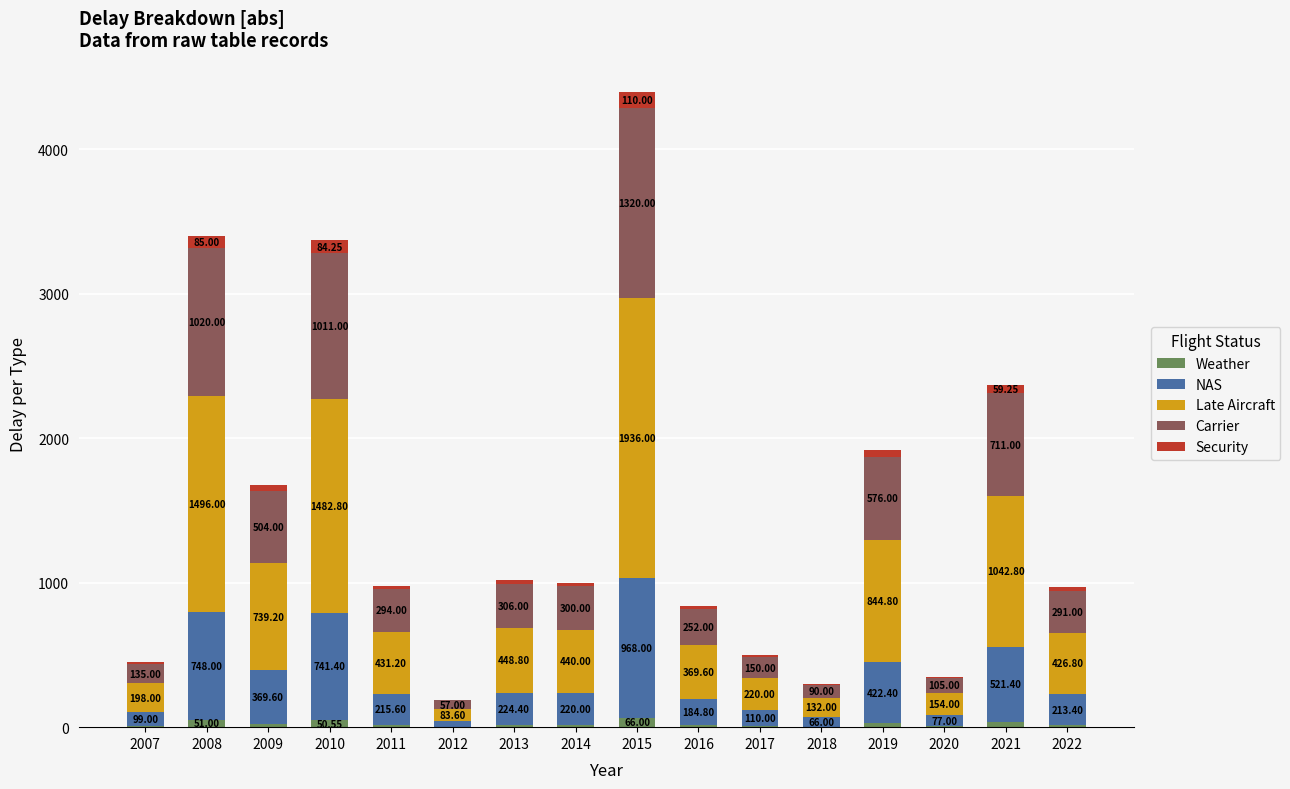

What is the total value across all series at 2014?

1000.0